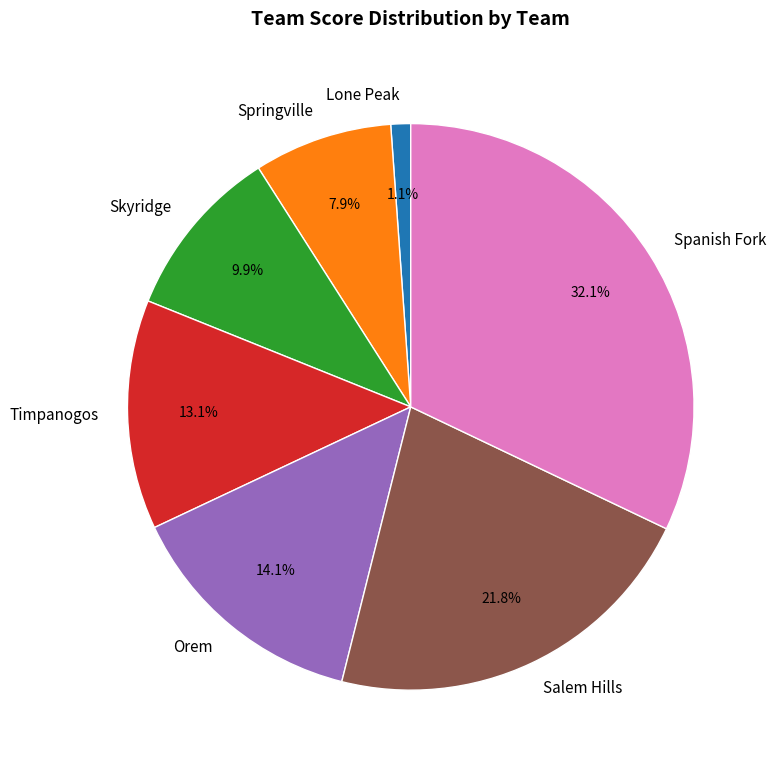

Is Timpanogos the majority of the pie?

No